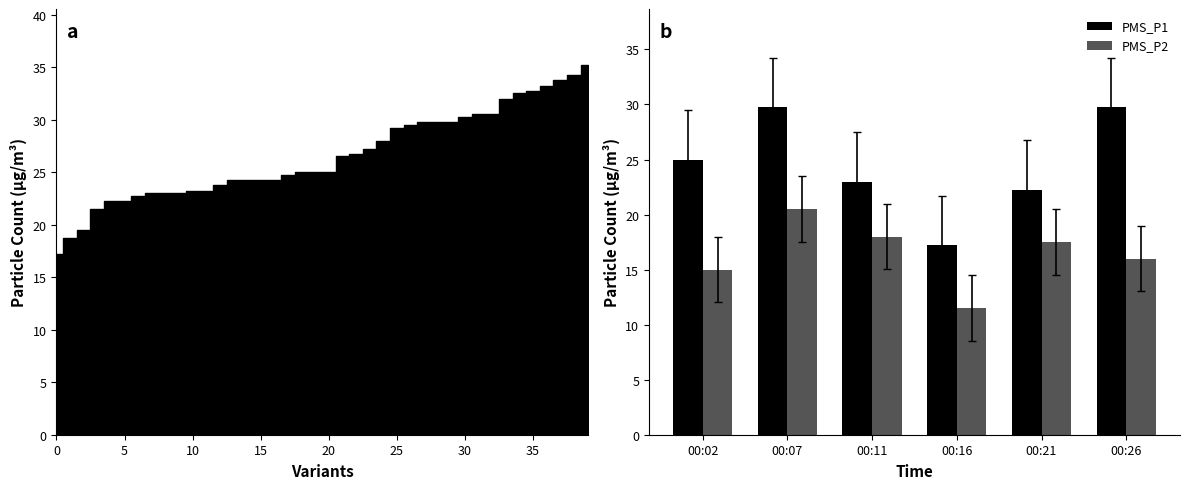

List the series in order of their peak value, lowest first.

PMS_P2, PMS_P1